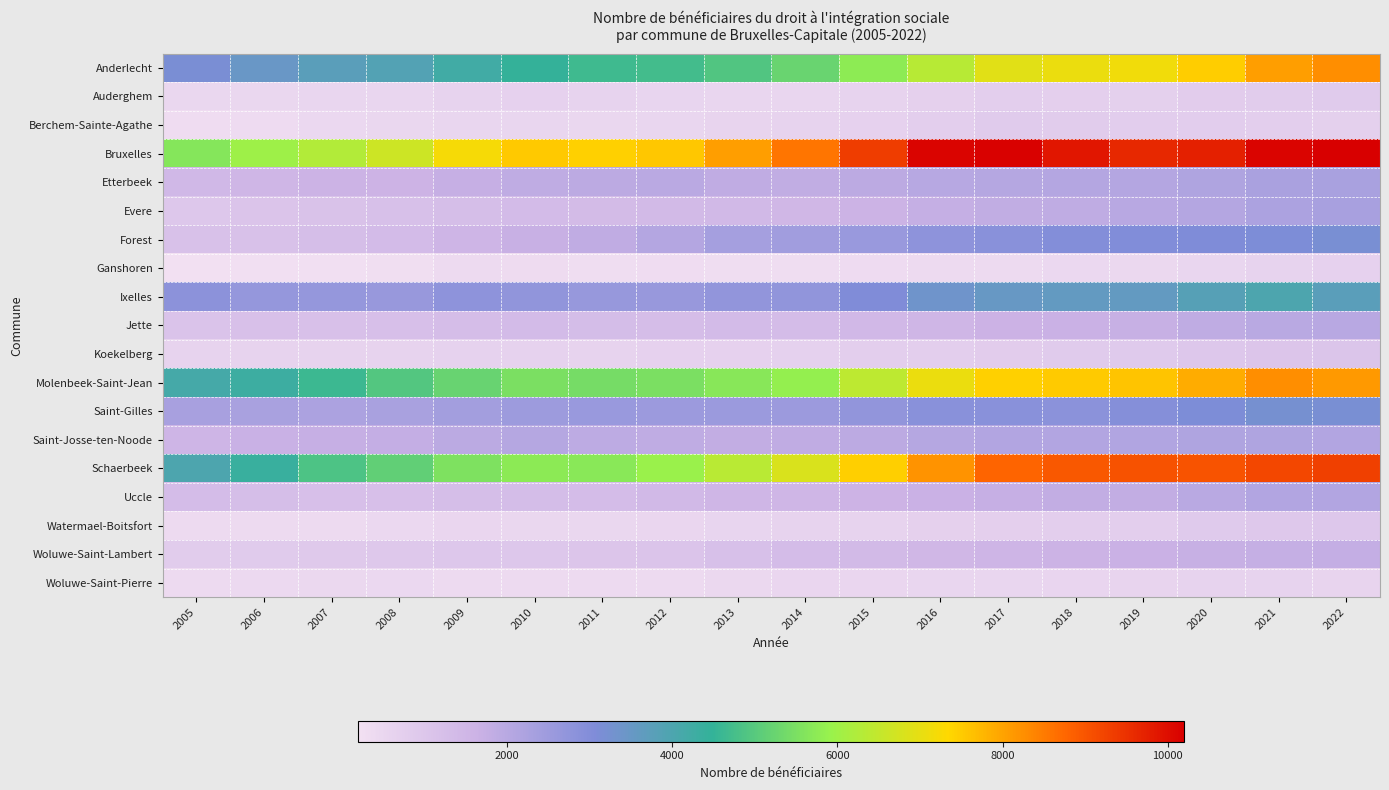

What is the total value across all series at 2005?

32930